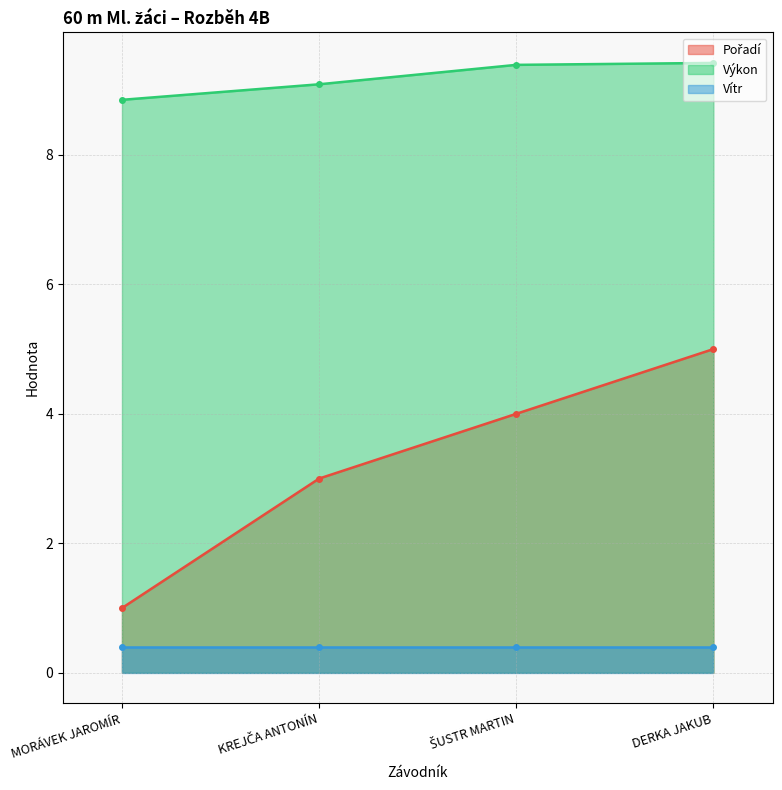

True or false: Výkon has a value of 8.8 at MORÁVEK JAROMÍR.

True